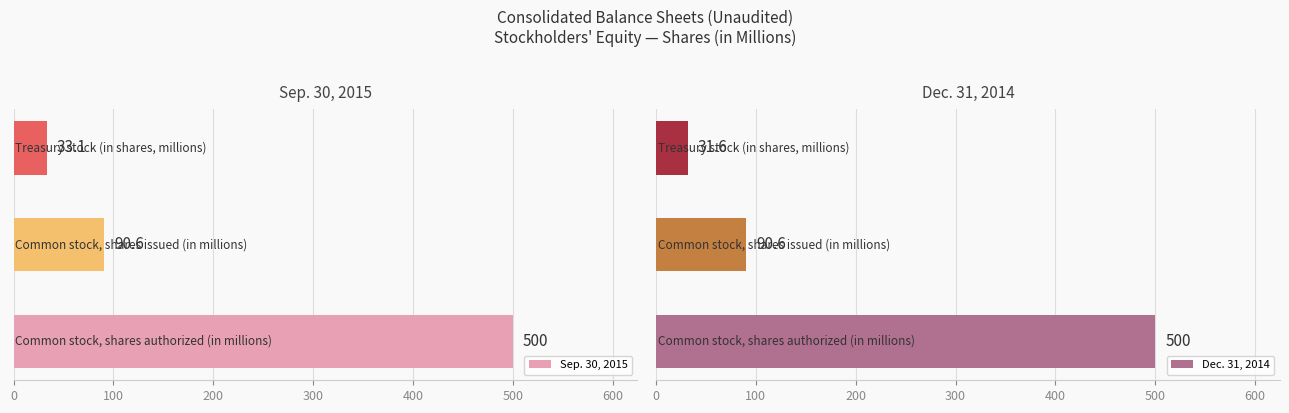

What is the sum of all Sep. 30, 2015 values?

623.7